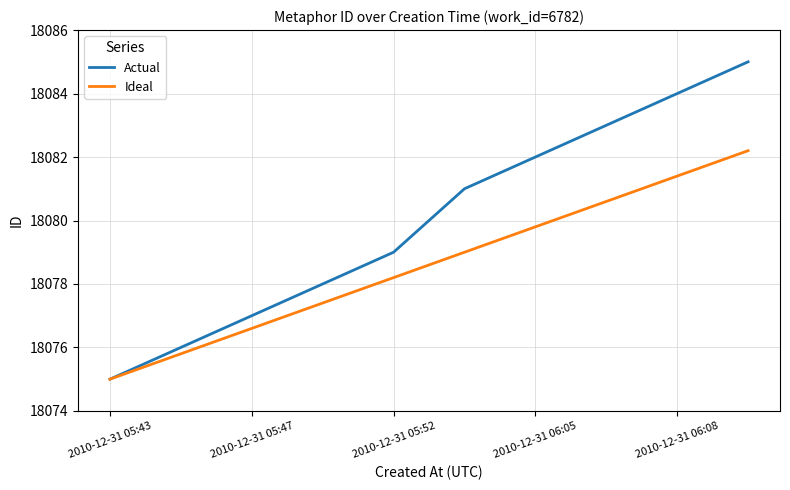

Which series has the widest spread of values?

Actual